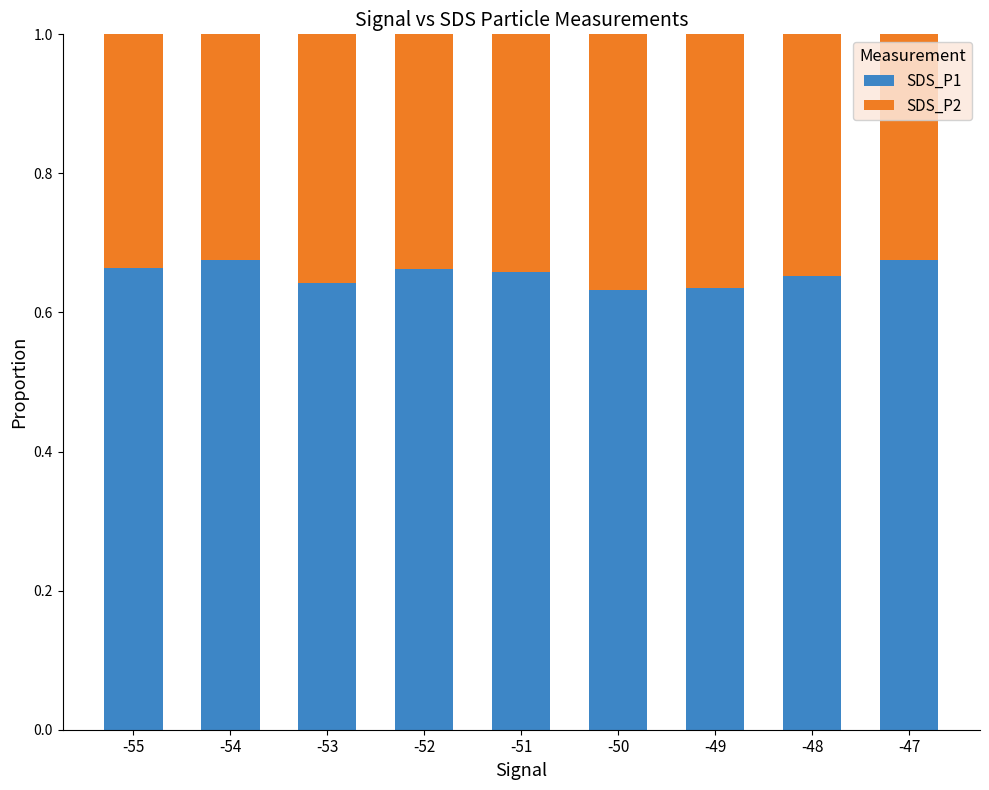

What is the total value across all series at -52?

1.0